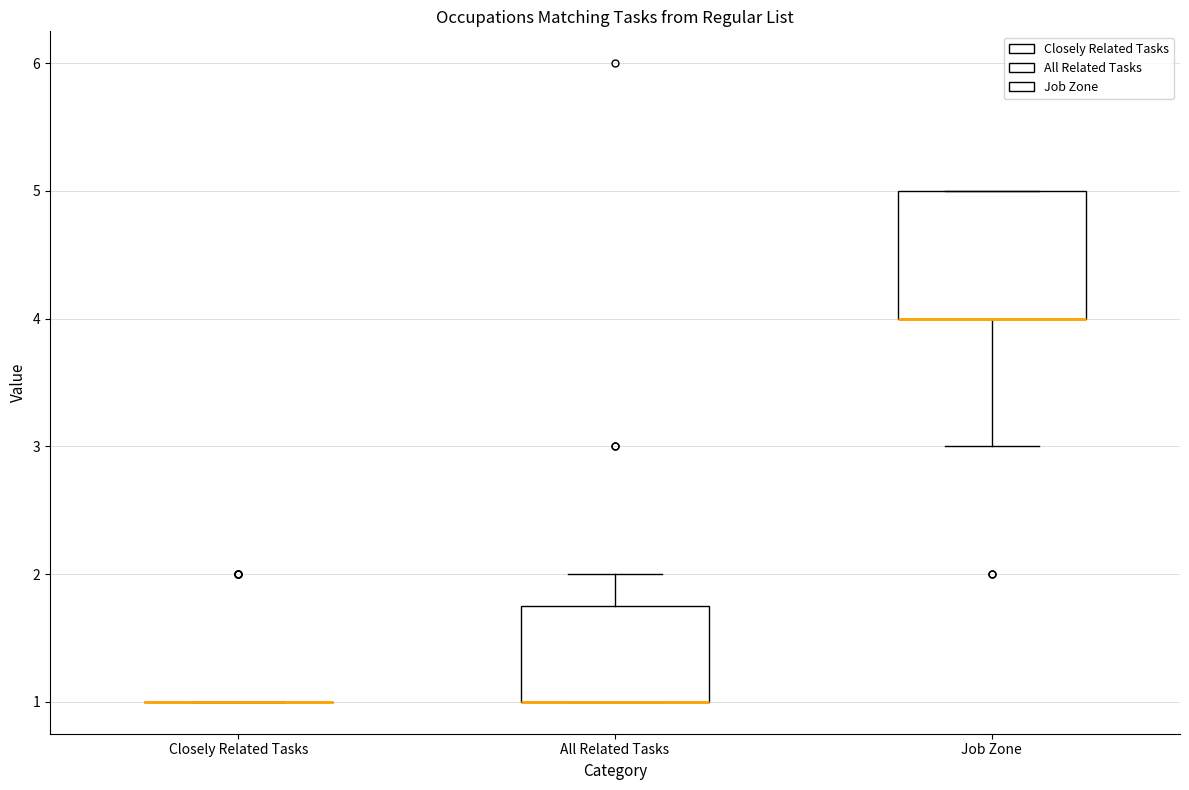

Reading left to right, read every box against the y-axis: the position of its median line, the range the box covers, and the ends of its whiskers. The values are not printed on the chart, so give them approximately, as read against the axis.

Closely Related Tasks: box collapsed to a line at 1.0, whiskers 1.0 to 1.0
All Related Tasks: median 1.0 (drawn on the box's lower edge), box 1.0 to 1.8, whiskers 1.0 to 2.0
Job Zone: median 4.0 (drawn on the box's lower edge), box 4.0 to 5.0, whiskers 3.0 to 5.0